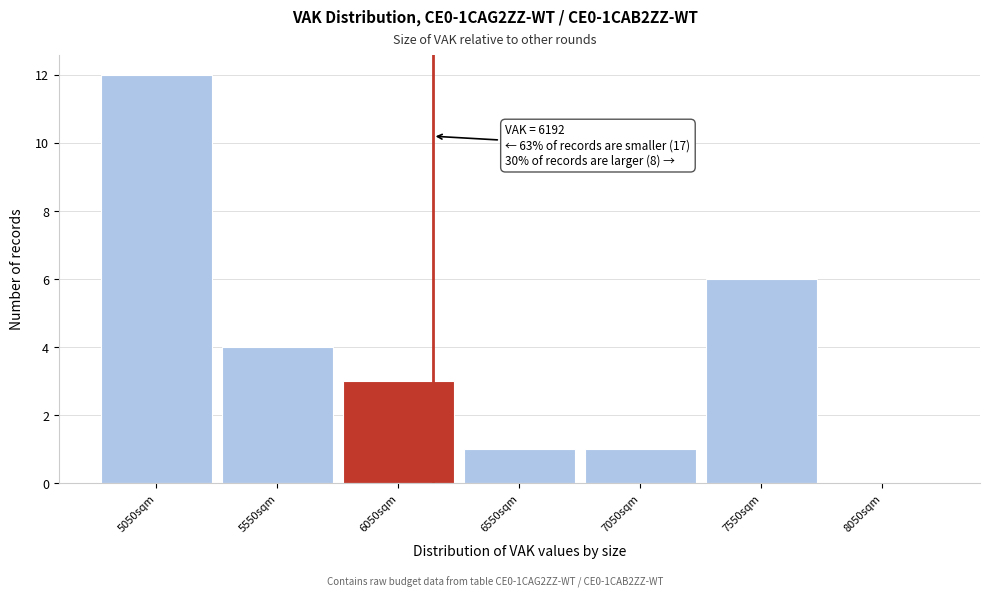

Which range on the x-axis has the tallest bar?

4800 to 5300